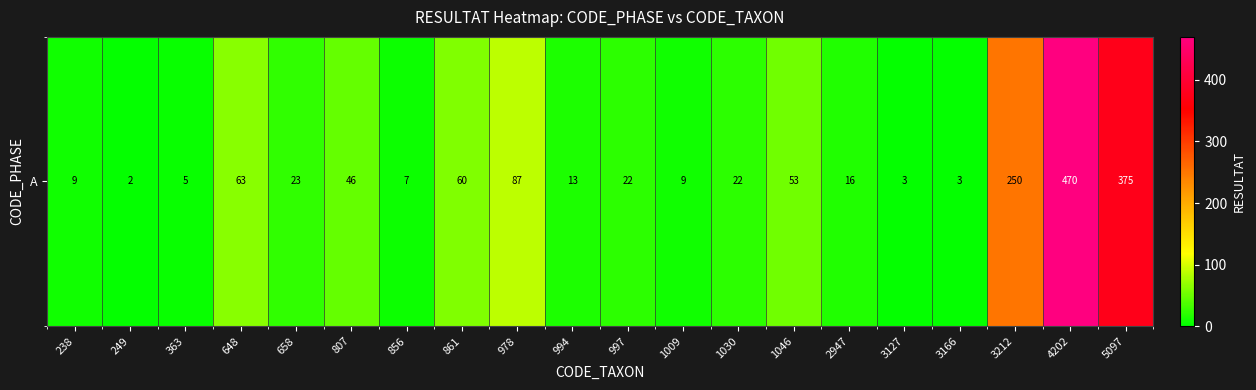

What is the average value?

77